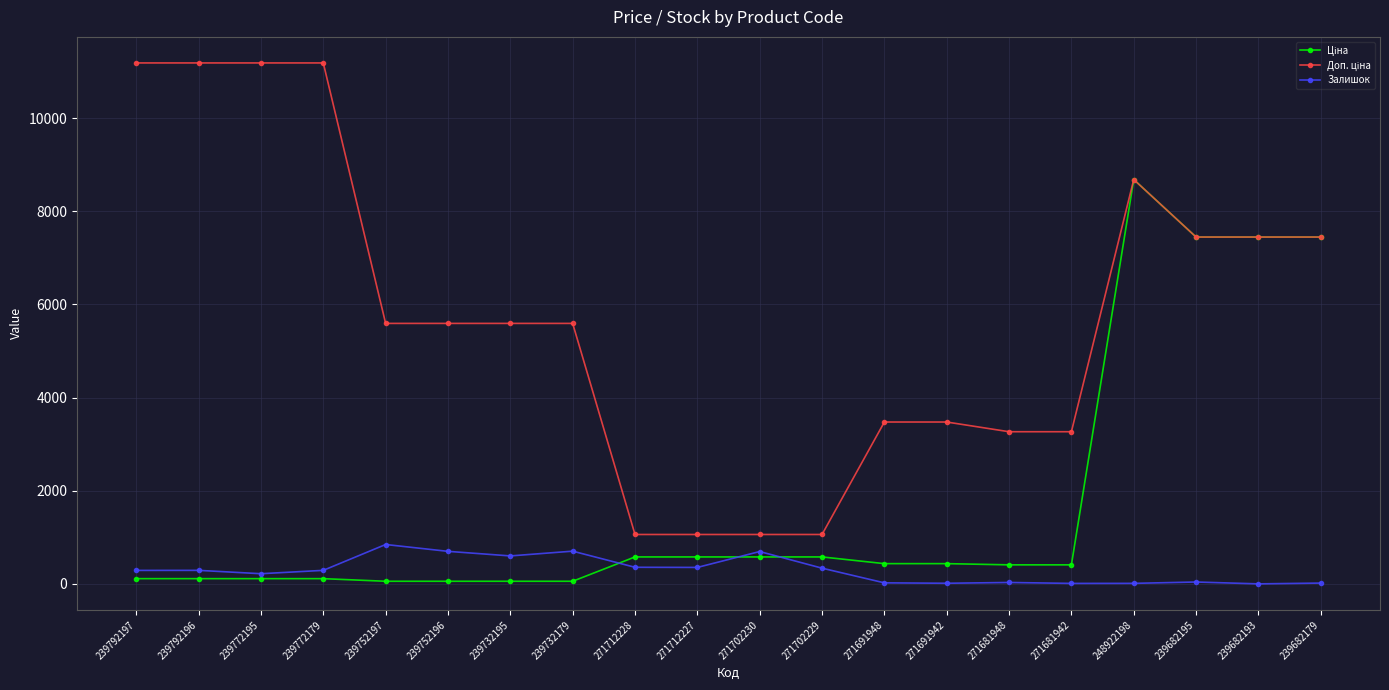

The Залишок series shows 600.0 at 239732195. True or false?

True